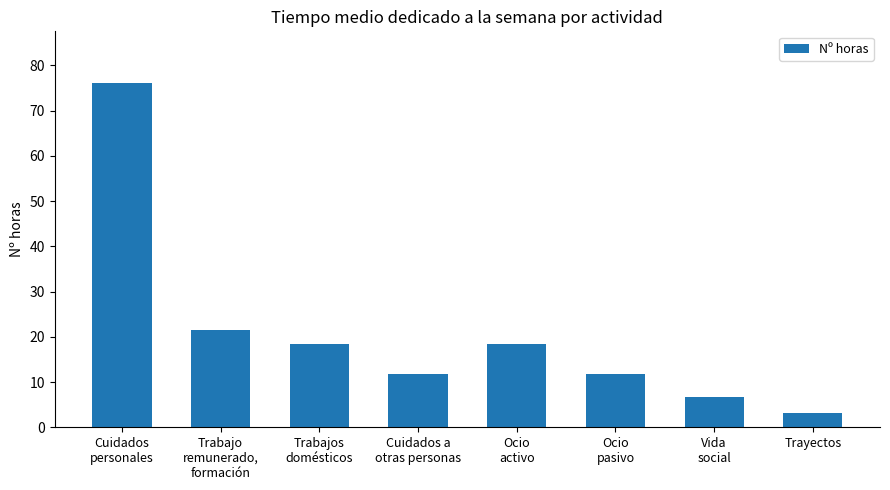

True or false: the data shows 43.1 at Cuidados
personales.

False